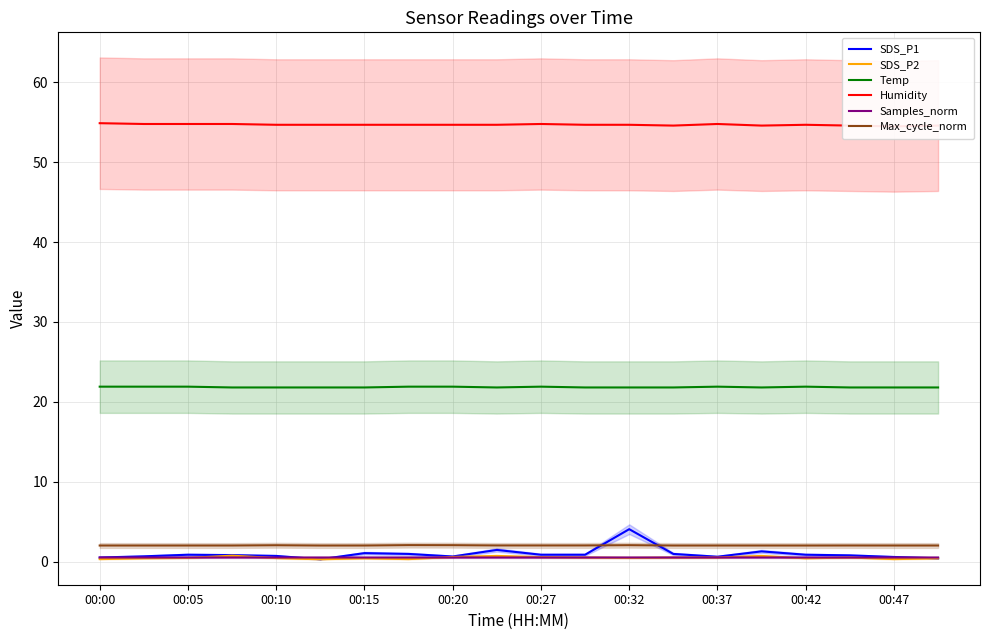

What is the minimum value for Max_cycle_norm?

2.0